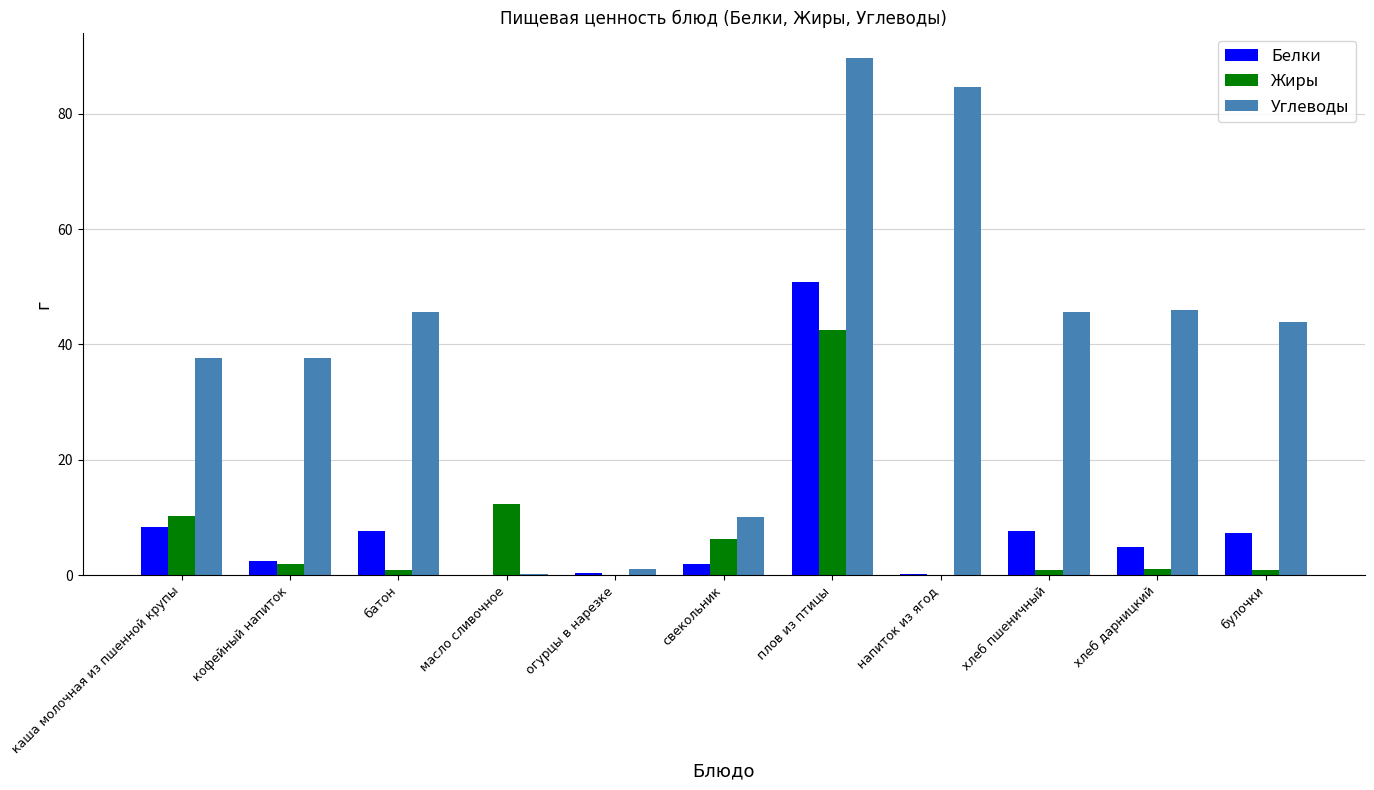

The value of Жиры at хлеб пшеничный is 0.9. True or false?

True